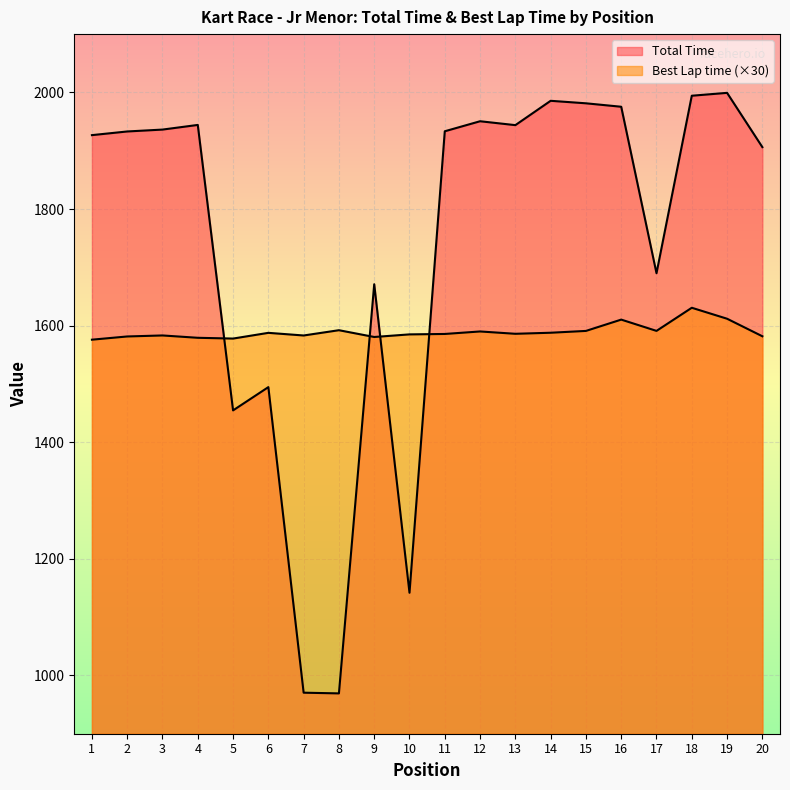

At 11, list the series in order from smallest to largest.

Best Lap time, Total Time